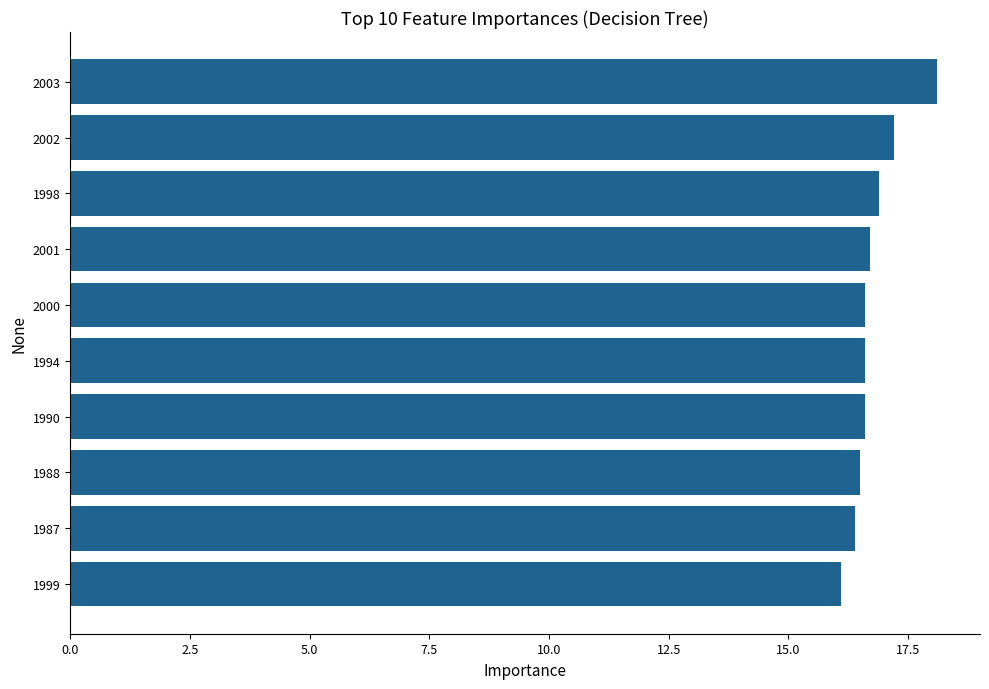

What is the sum of the values at 1999 and 2003?

34.2